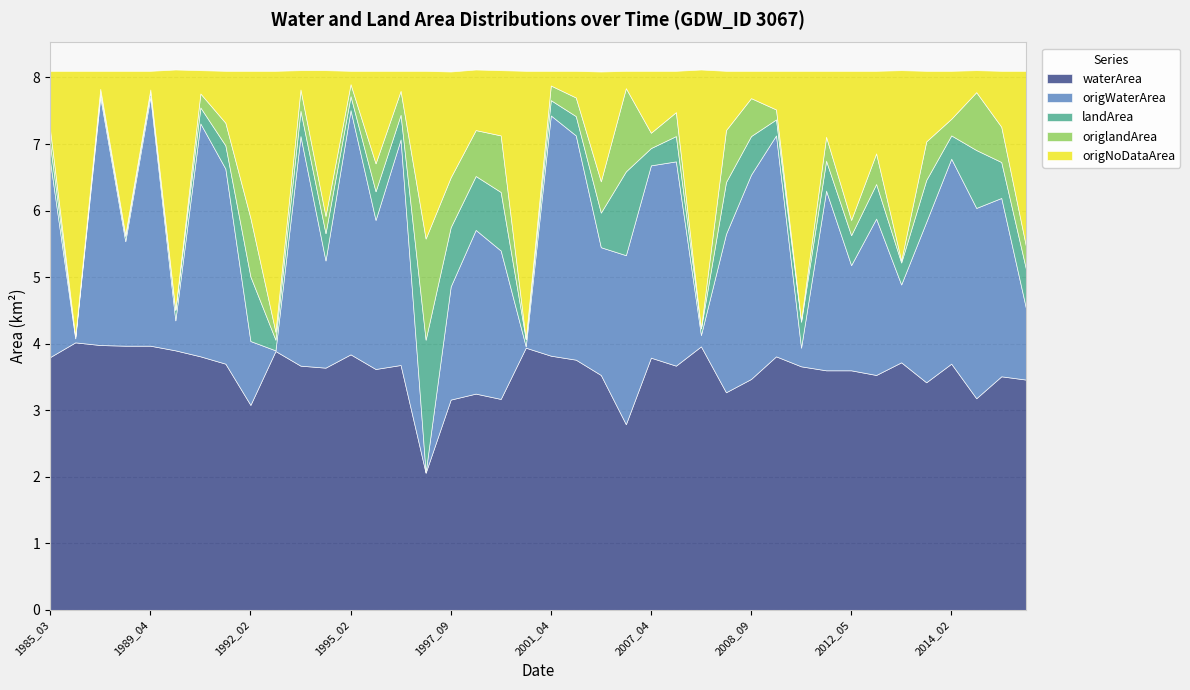

At which category does waterArea reach its first local valley?

1992_02